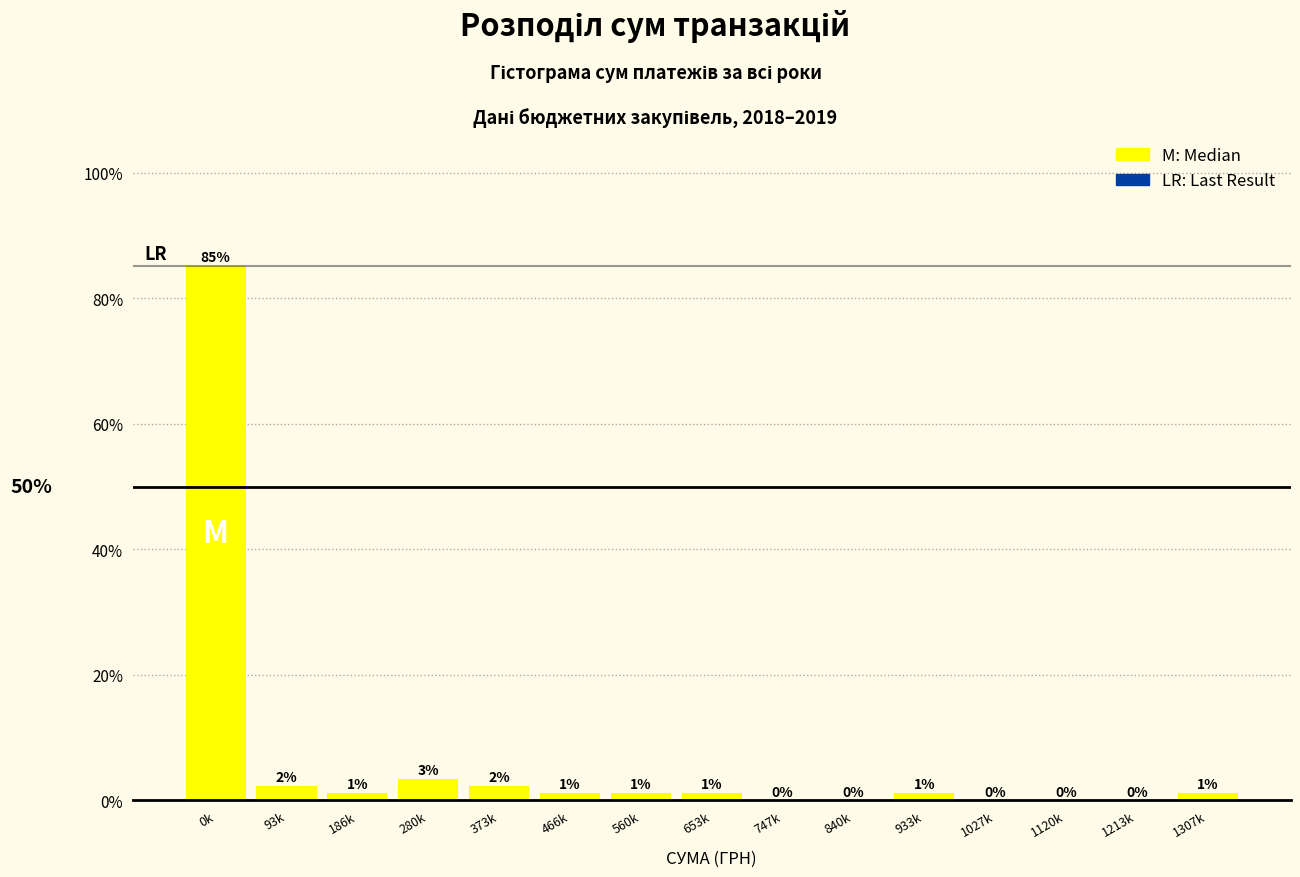

Are the bars horizontal?

No